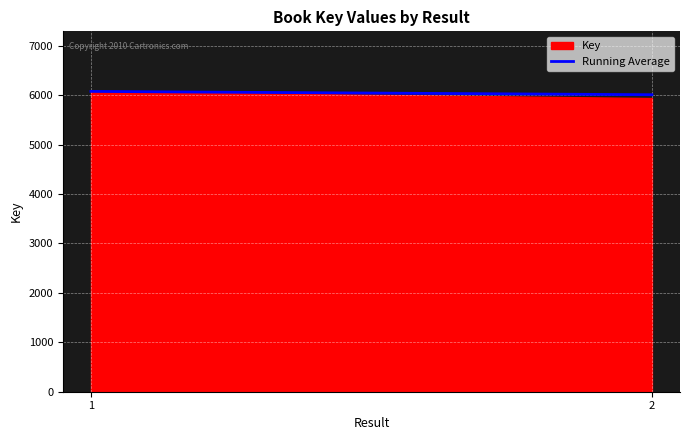

The chart shows a value of 6075.0 at 1. True or false?

True